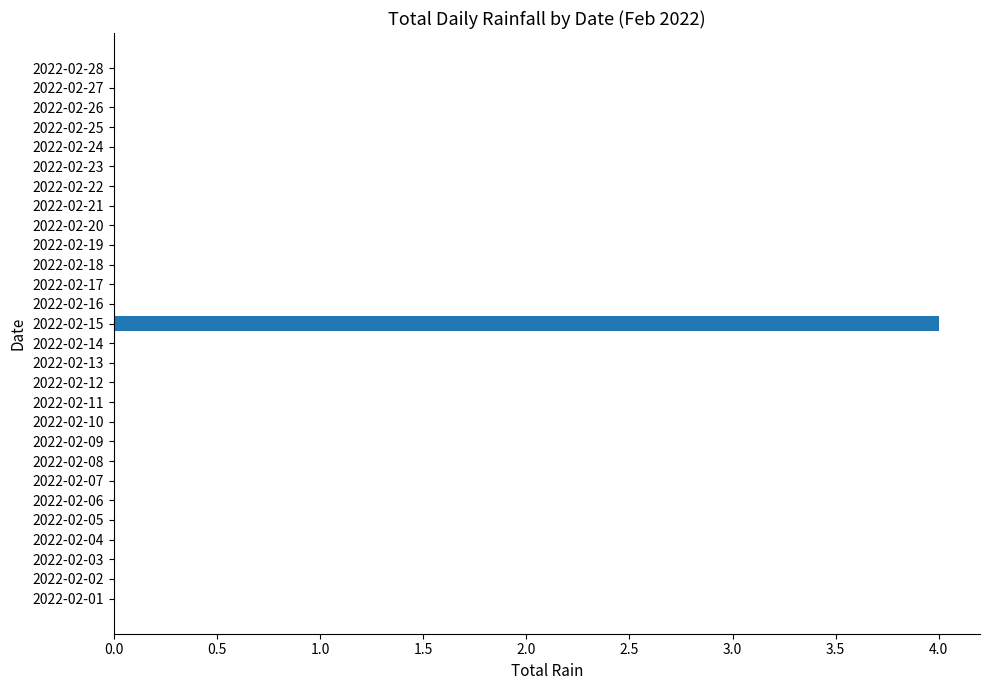

Which has a higher value, 2022-02-07 or 2022-02-15?

2022-02-15